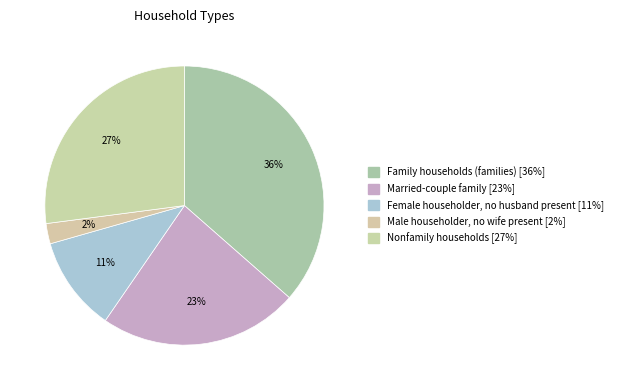

True or false: Family households (families) accounts for 36% of the total.

True